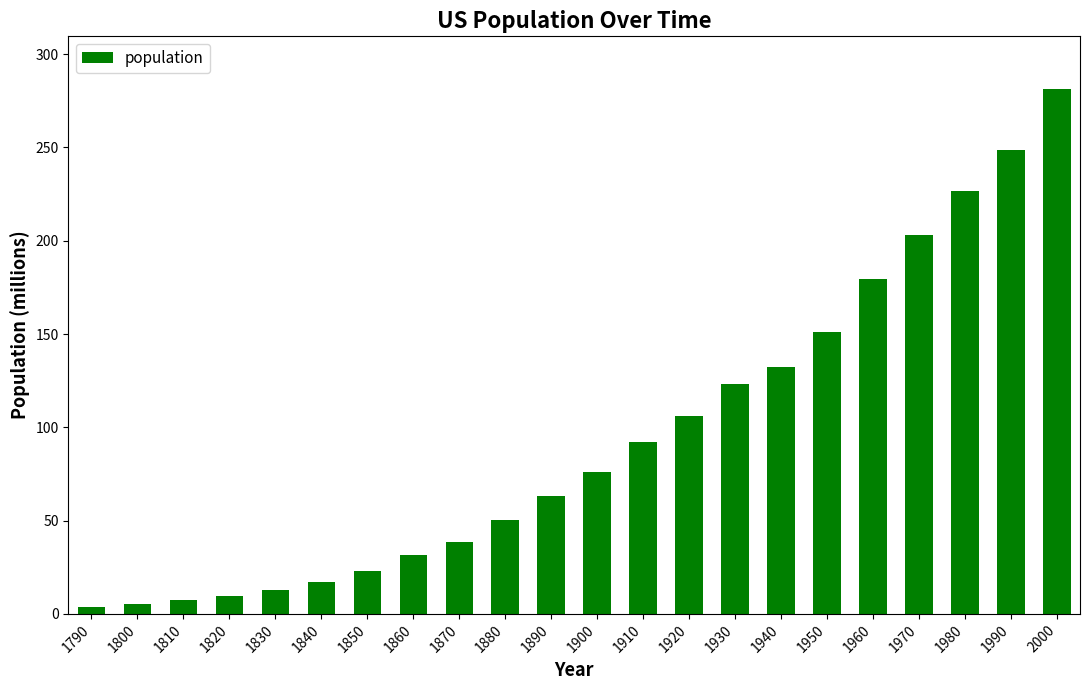

What is the difference between the maximum and second lowest values?

276.1